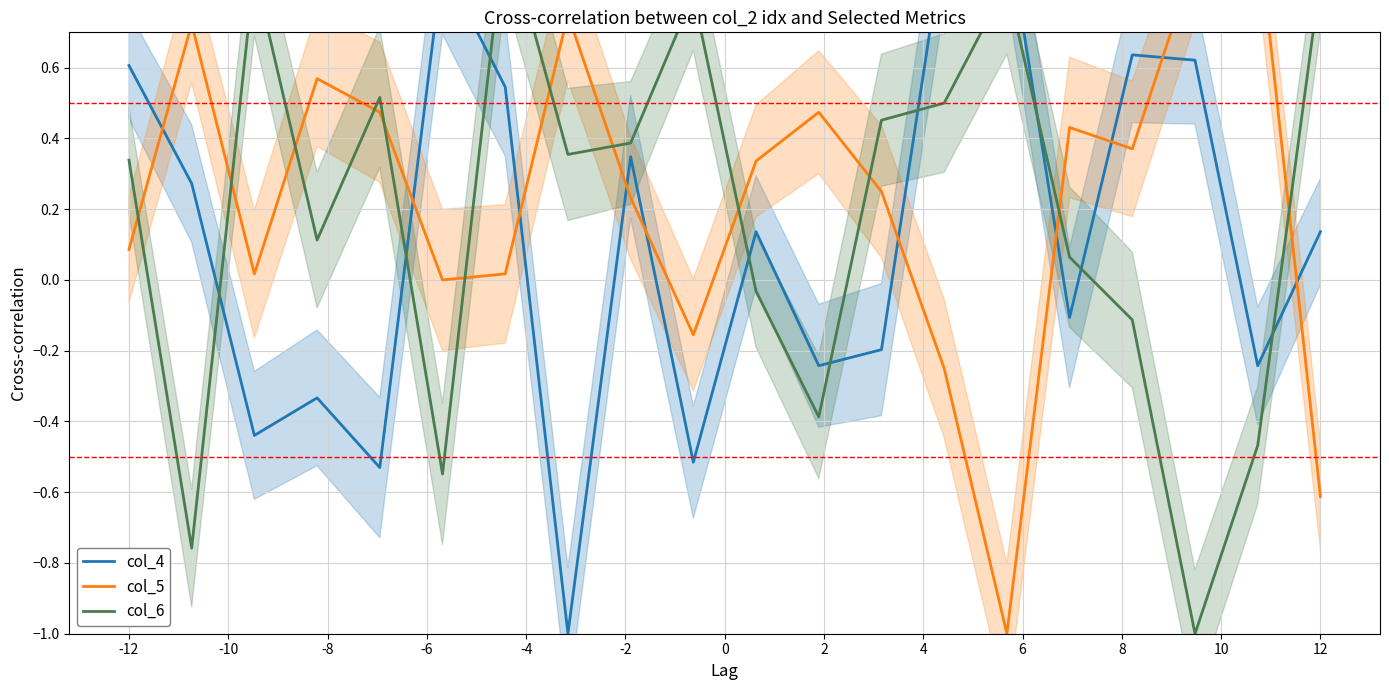

How many interior local peaks does the col_6 series have?

5